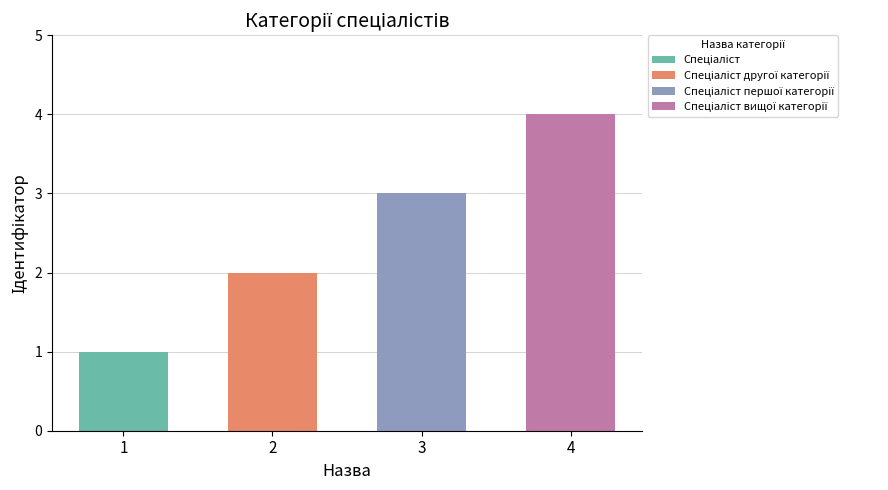

How many bars are there in total?

4